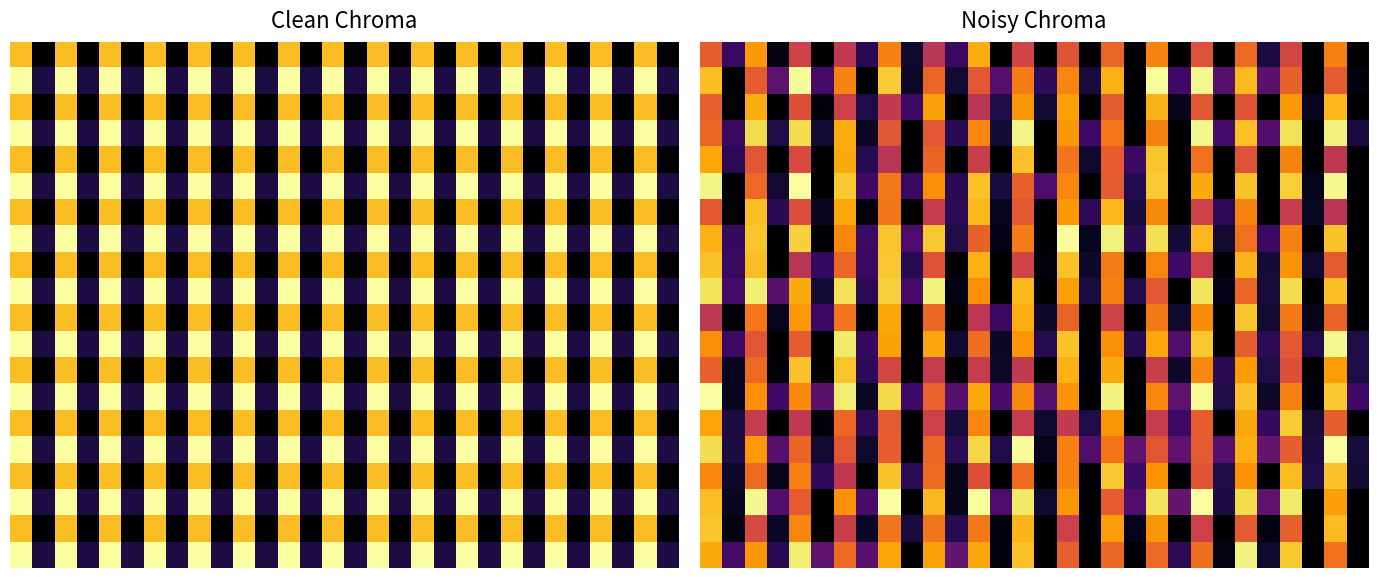

How many distinct data groups are displayed?

20